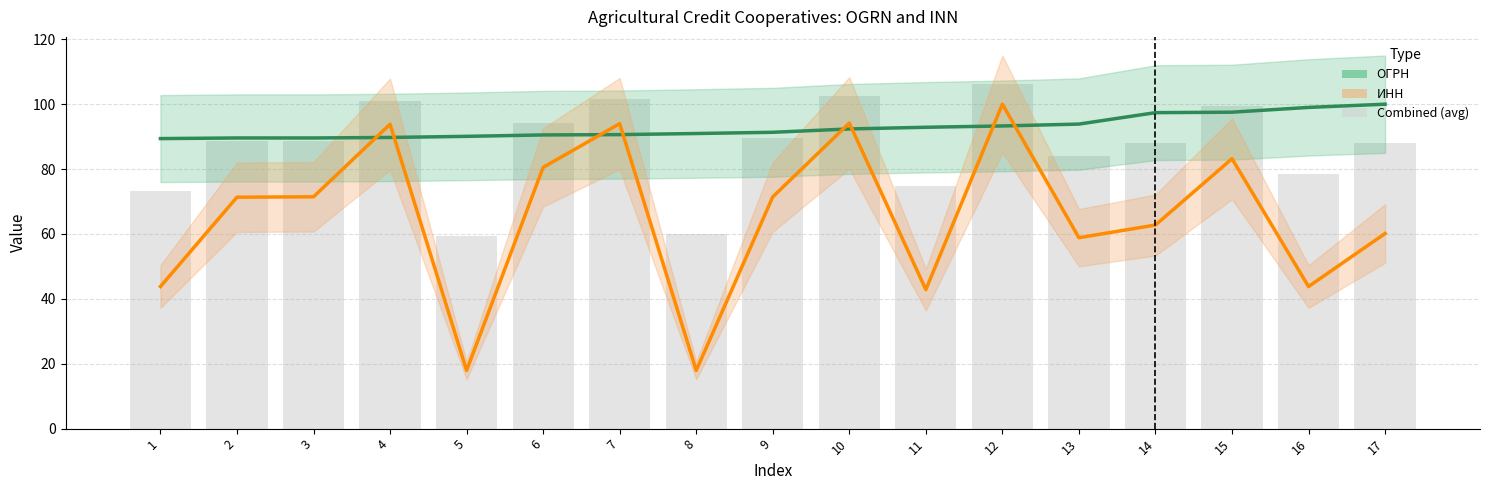

Does the chart contain any negative values?

No